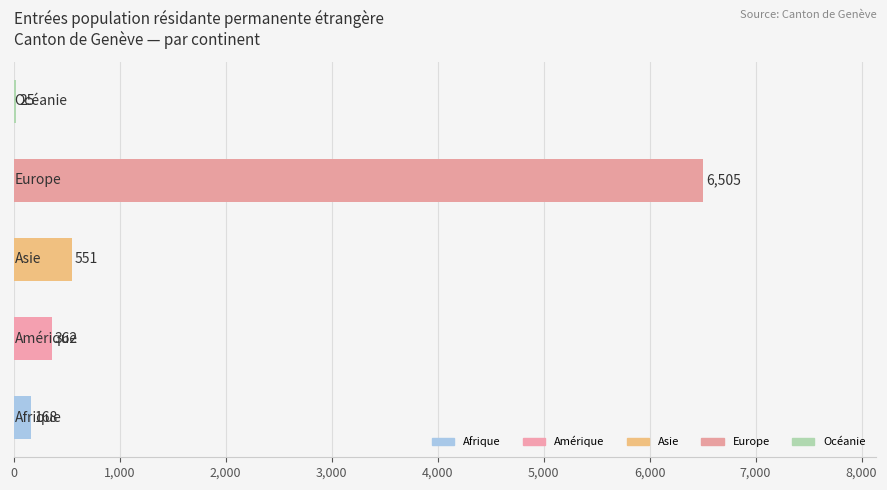

What is the difference between the maximum and minimum values?

6480